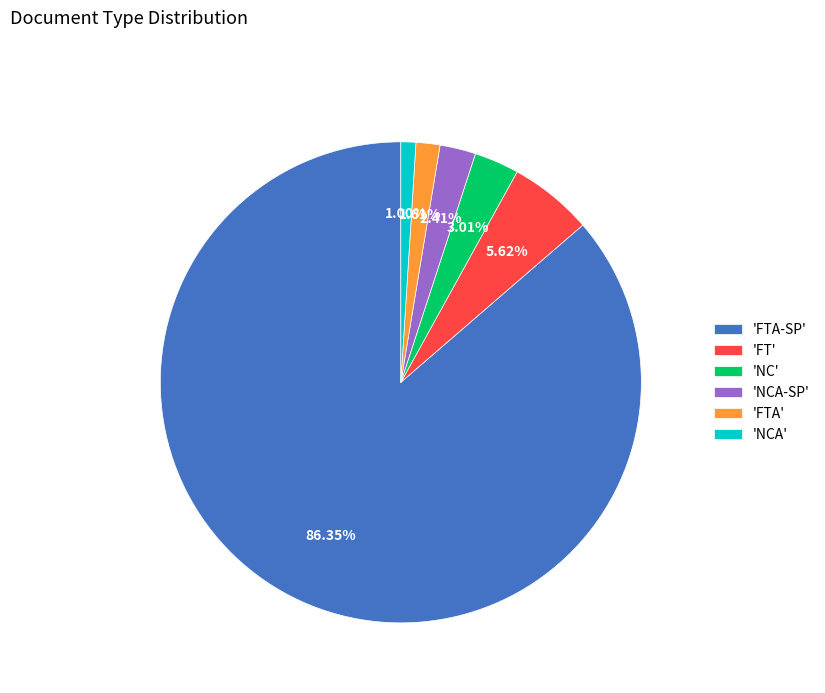

Rank the categories by value from lowest to highest.

'NCA', 'FTA', 'NCA-SP', 'NC', 'FT', 'FTA-SP'